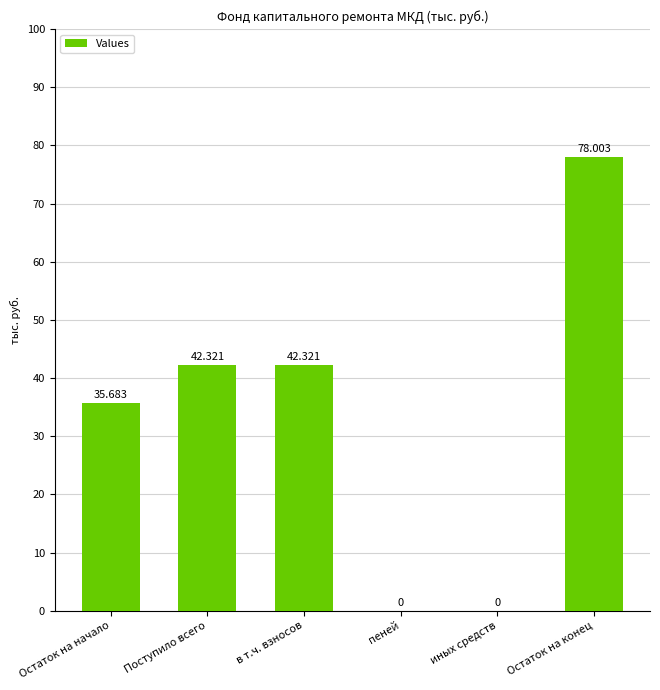

What value does the data have at Поступило всего?

42.3